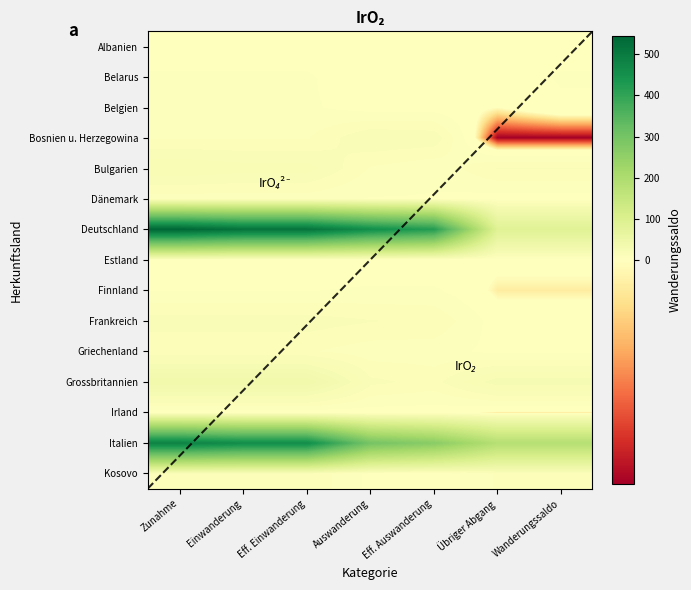

What is the average value of the Grossbritannien series?

27